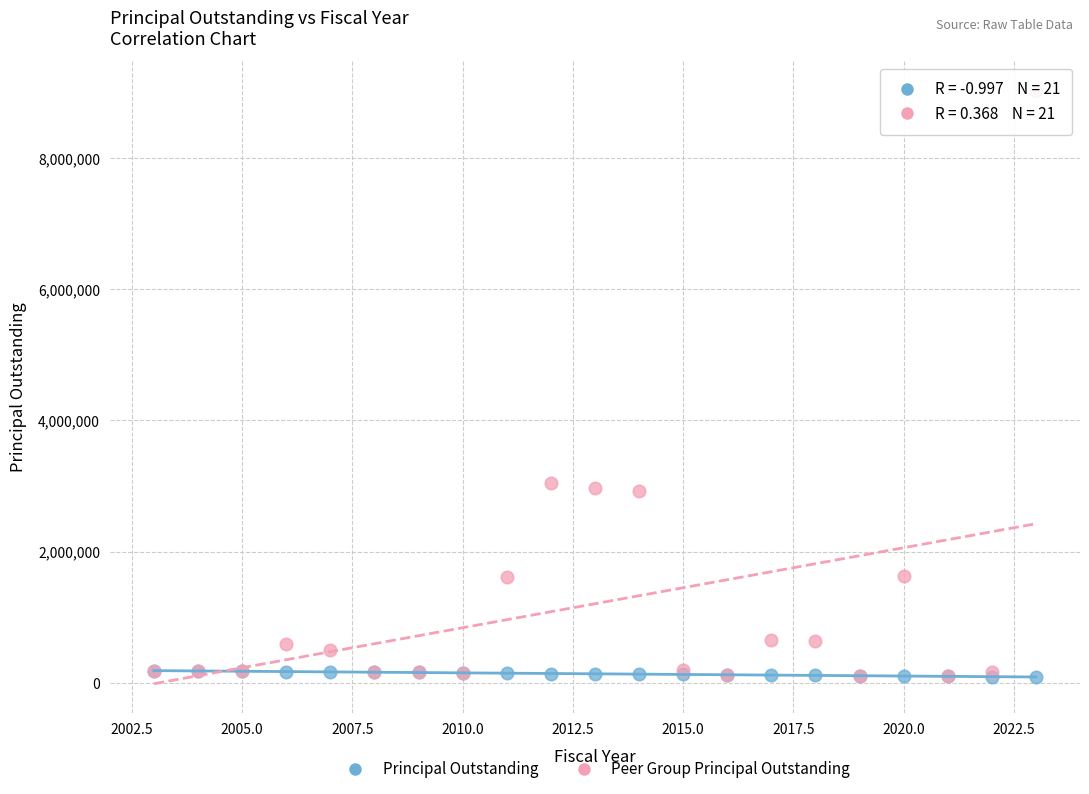

What are all the series names shown in the legend?

Principal Outstanding, Peer Group Principal Outstanding